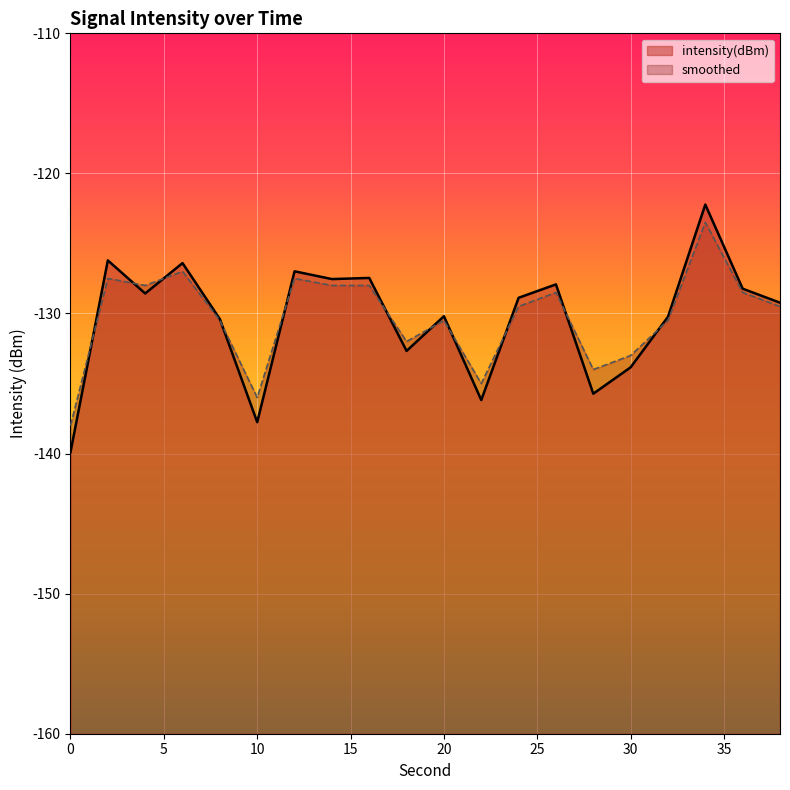

At how many categories does at least one series exceed -133?

15